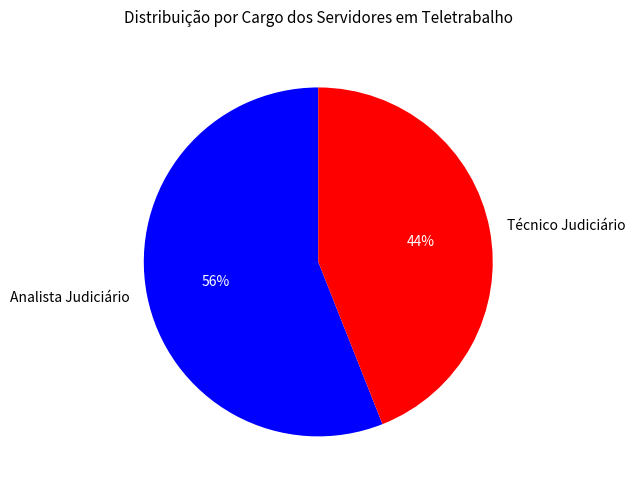

The Analista Judiciário slice represents 45% of the pie. True or false?

False